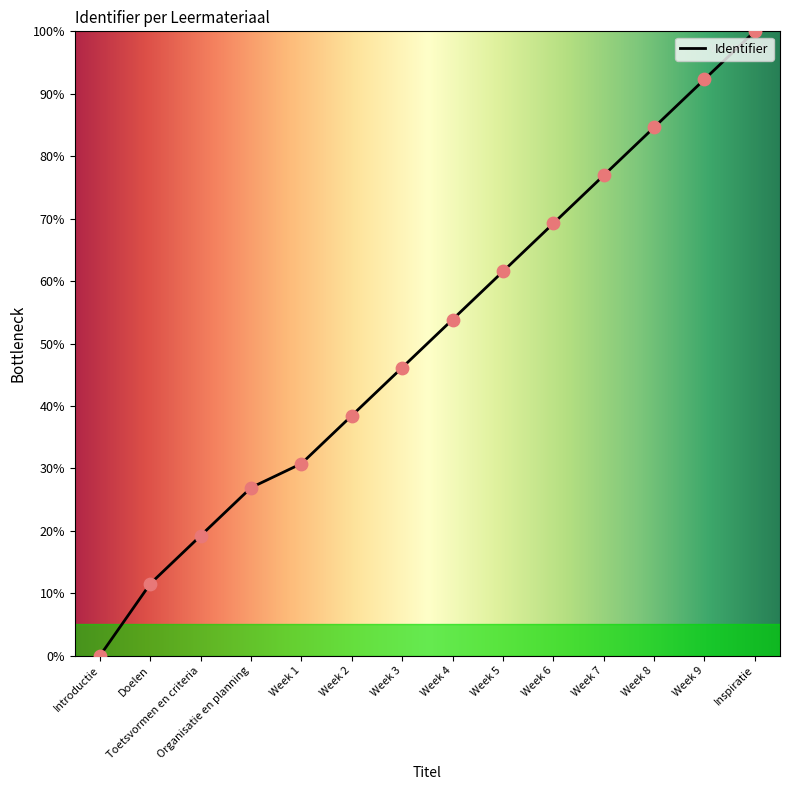

What is the ratio of the value at Week 1 to the value at Week 7?

0.4